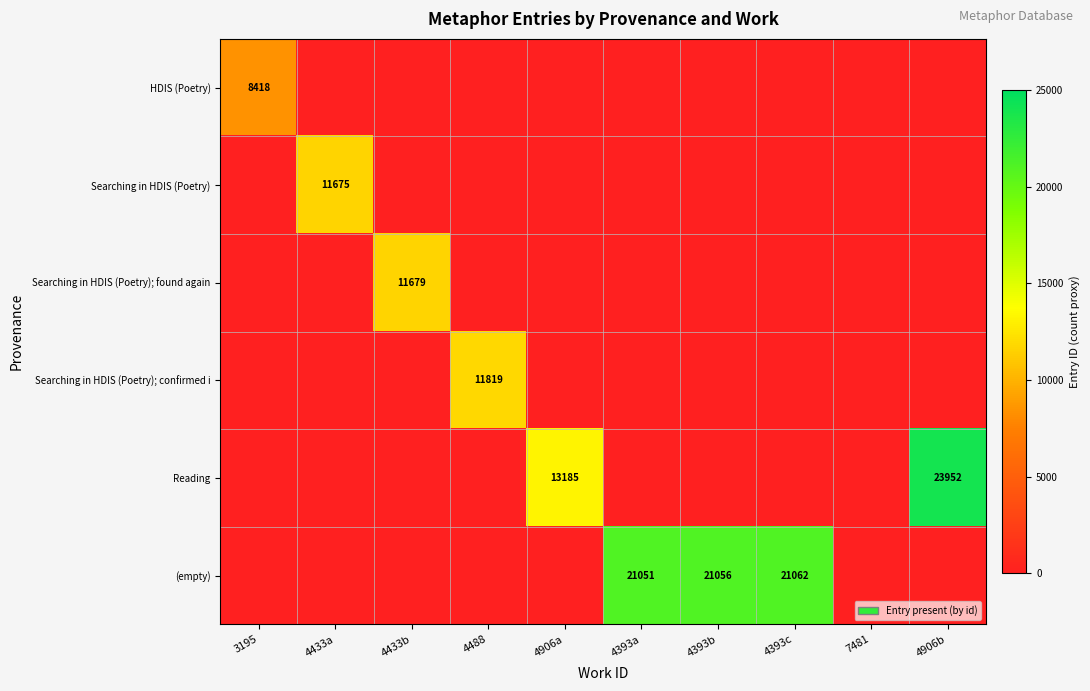

The Searching in HDIS (Poetry) series shows 11675 at 4433a. True or false?

True